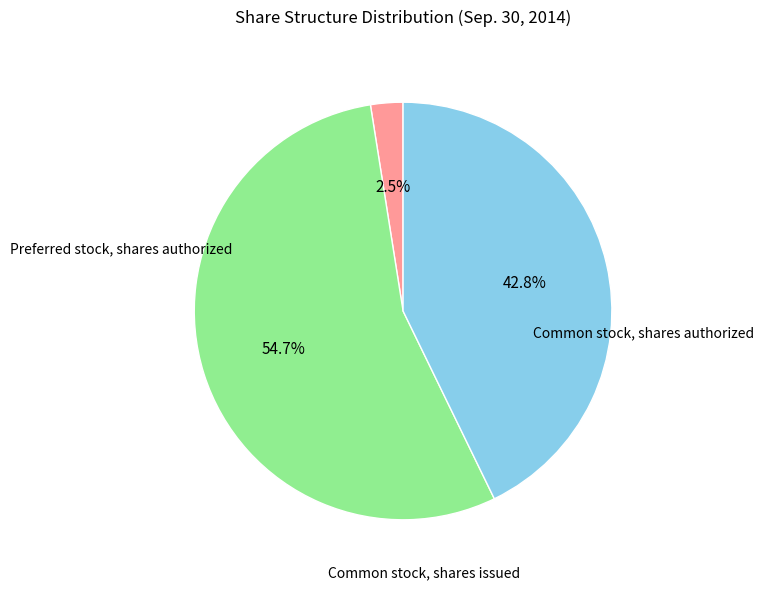

How many slices are in this pie chart?

3